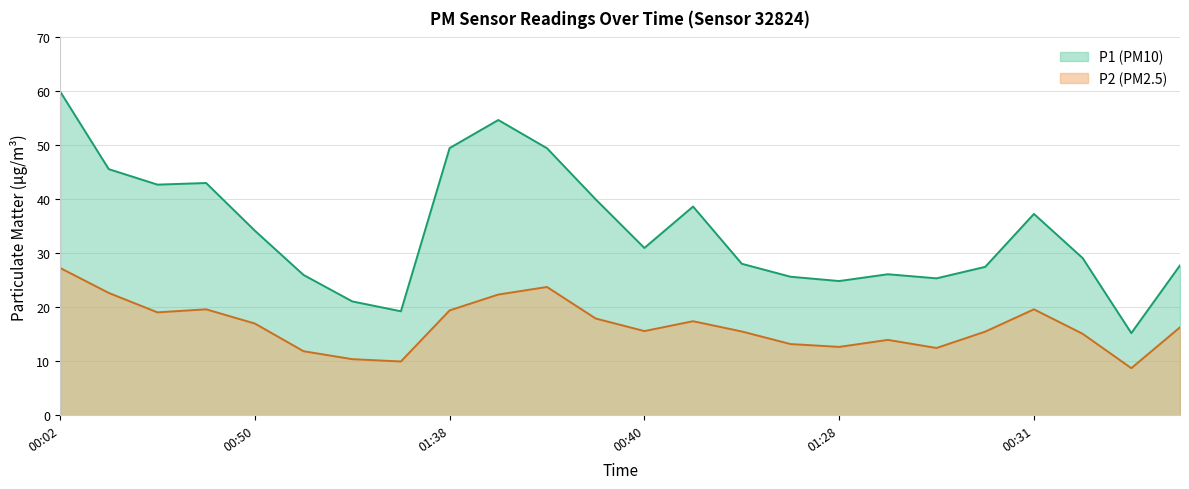

Reading right to left, what are all the values shown in this chart?

P1: 27.8	15.2	29.1	37.3	27.5	25.4	26.1	24.9	25.7	28.1	38.7	31.0	40.0	49.5	54.7	49.5	19.3	21.1	26.0	34.2	43.0	42.7	45.6	60.0
P2: 16.3	8.7	15.1	19.6	15.5	12.5	14.0	12.7	13.2	15.5	17.4	15.6	17.9	23.8	22.4	19.4	10.0	10.4	11.9	17.0	19.6	19.1	22.7	27.3